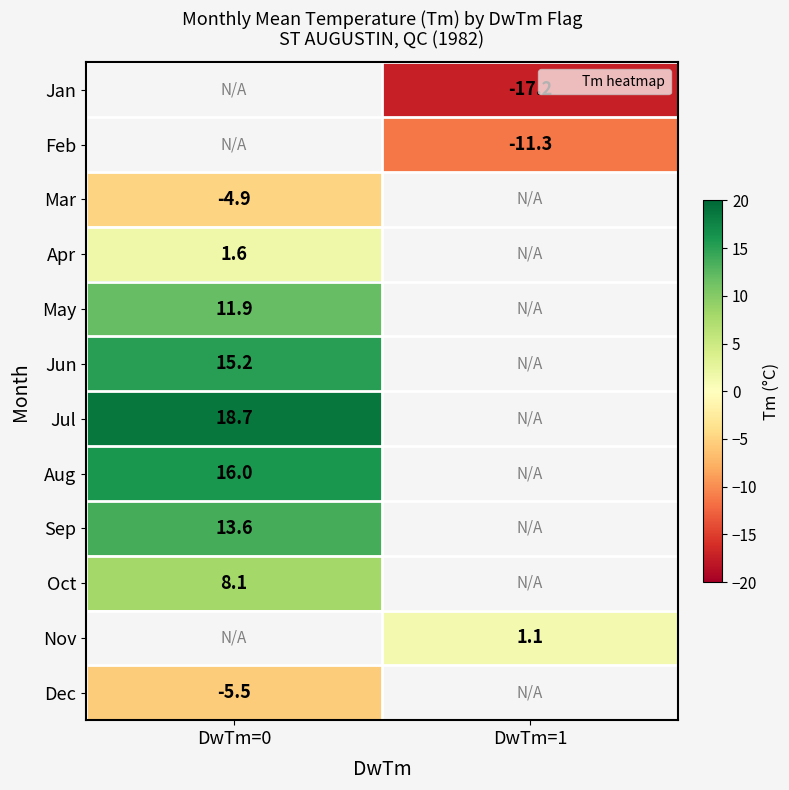

What is the spread (max minus min) of values at DwTm=1?

18.3